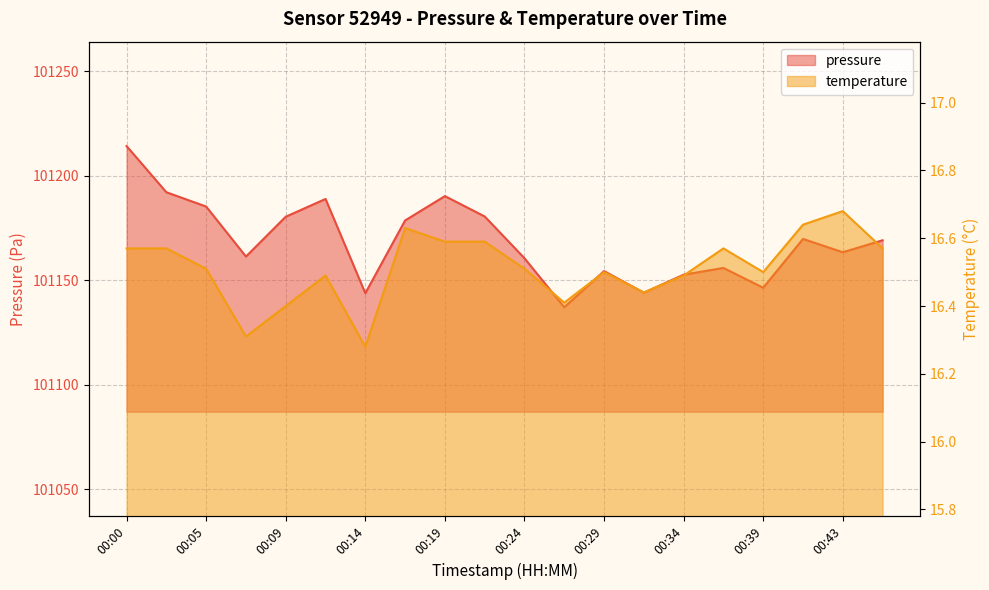

How many data points in pressure are less than 101169?

10